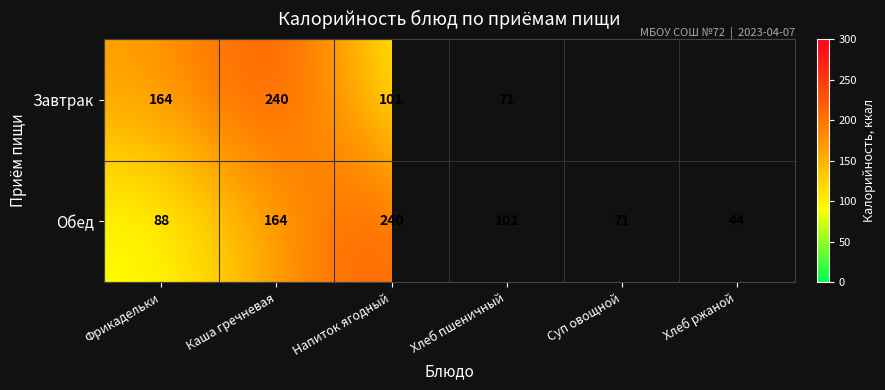

Rank the categories by Обед value from highest to lowest.

Напиток ягодный, Каша гречневая, Хлеб пшеничный, Фрикадельки, Суп овощной, Хлеб ржаной